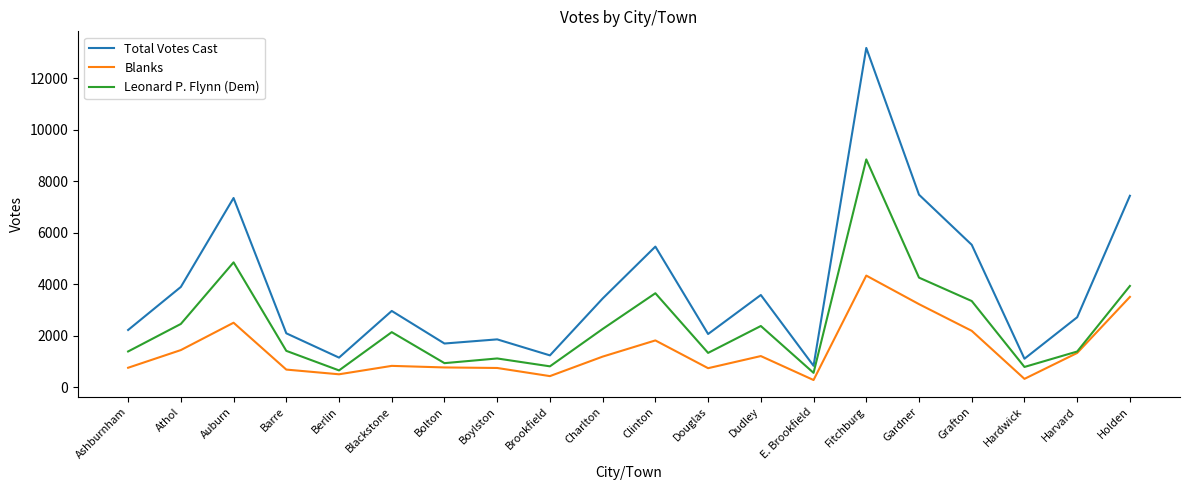

What position from the left is Harvard?

19